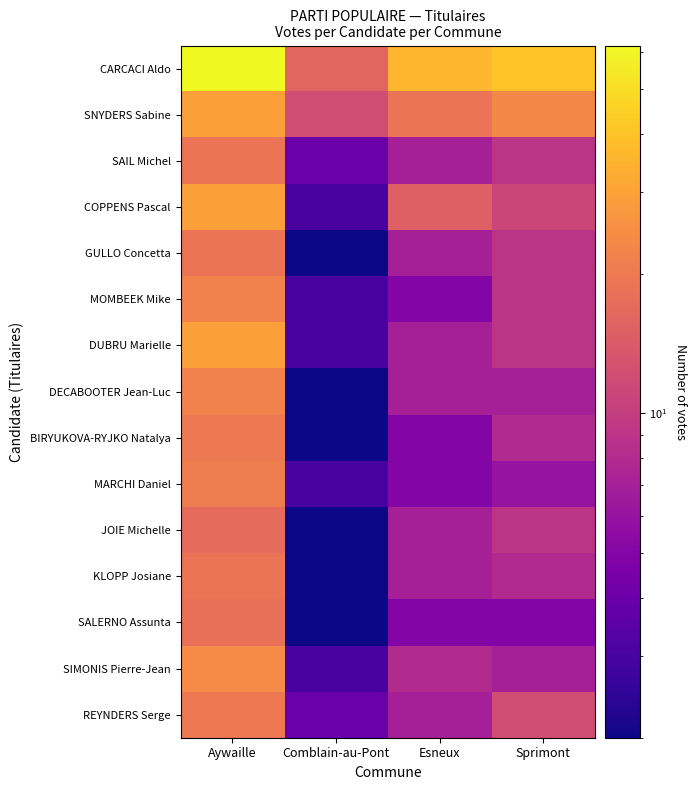

Which has a higher value, Comblain-au-Pont or Esneux?

Esneux